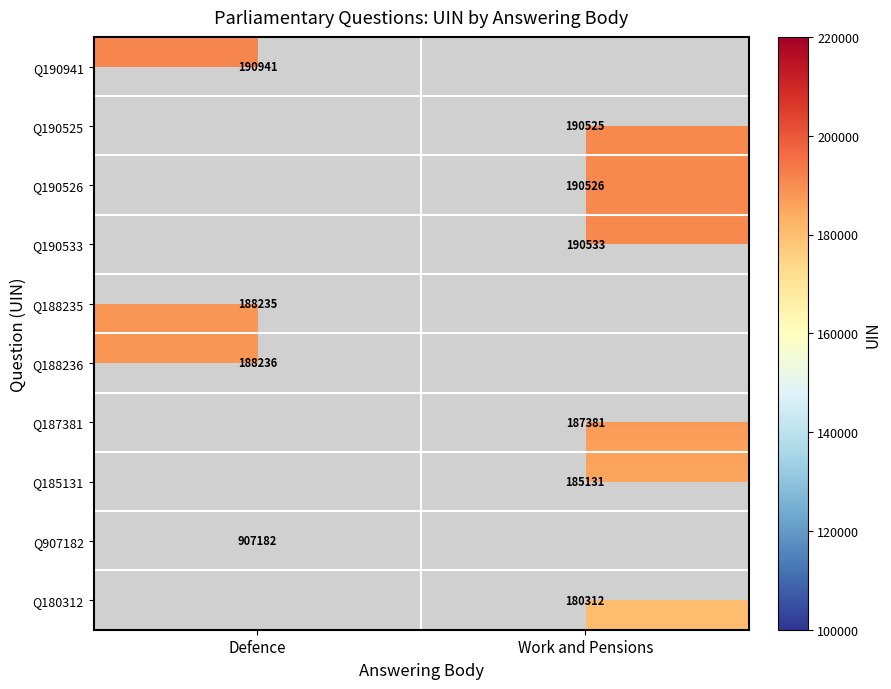

The Q185131 series shows 326389 at Work and Pensions. True or false?

False